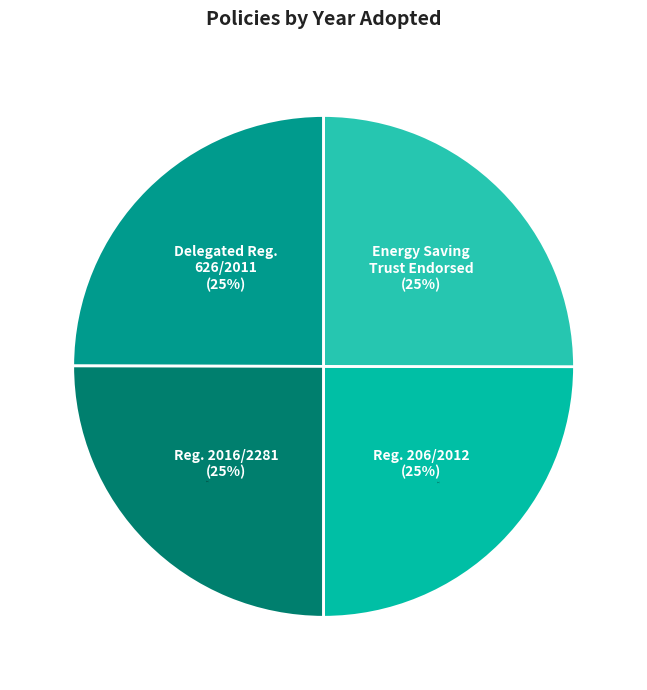

To the nearest percent, what percentage of the pie is Commission Delegated Regulation (EU) No 626/2011?

25%